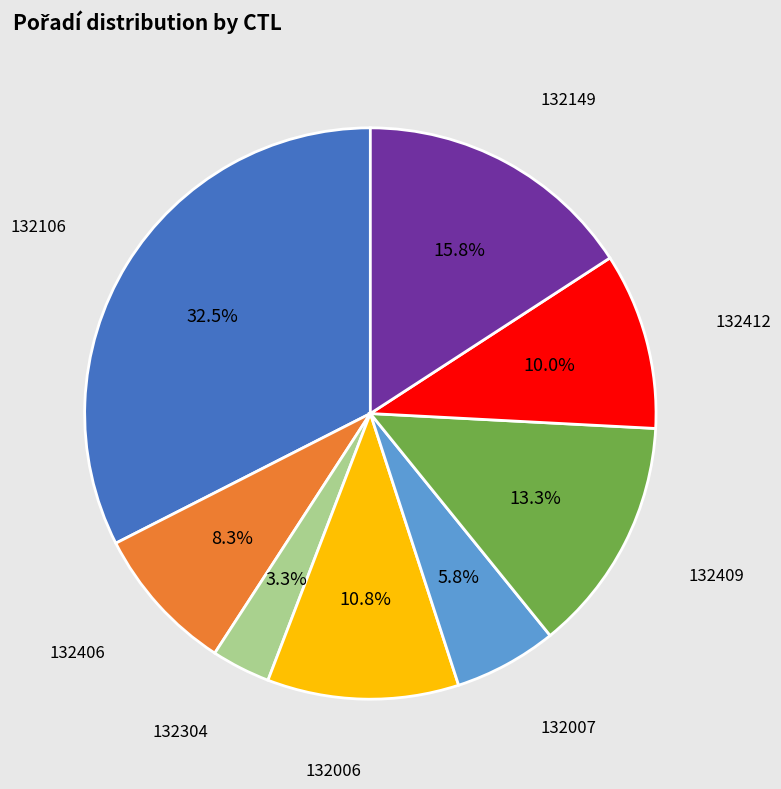

How many segments does this pie chart have?

8